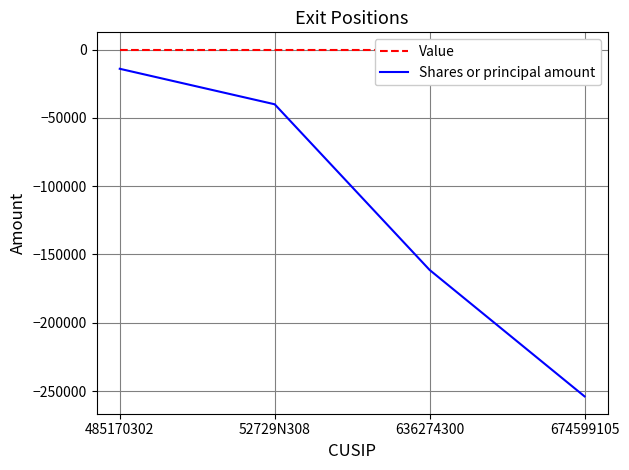

Read the Shares or principal amount value at 674599105.

-253936